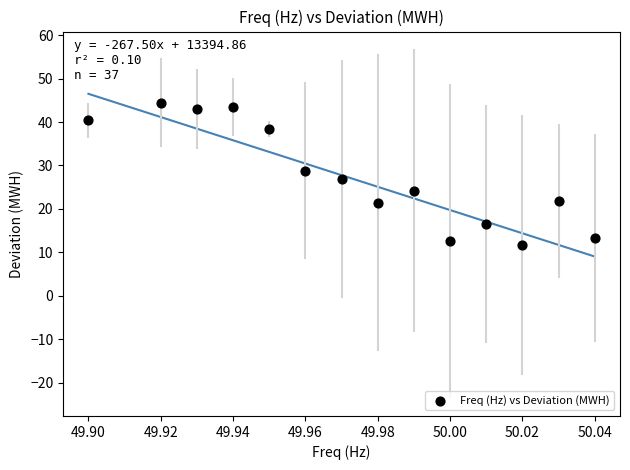

What is the range of Y values (max minus min)?

32.7